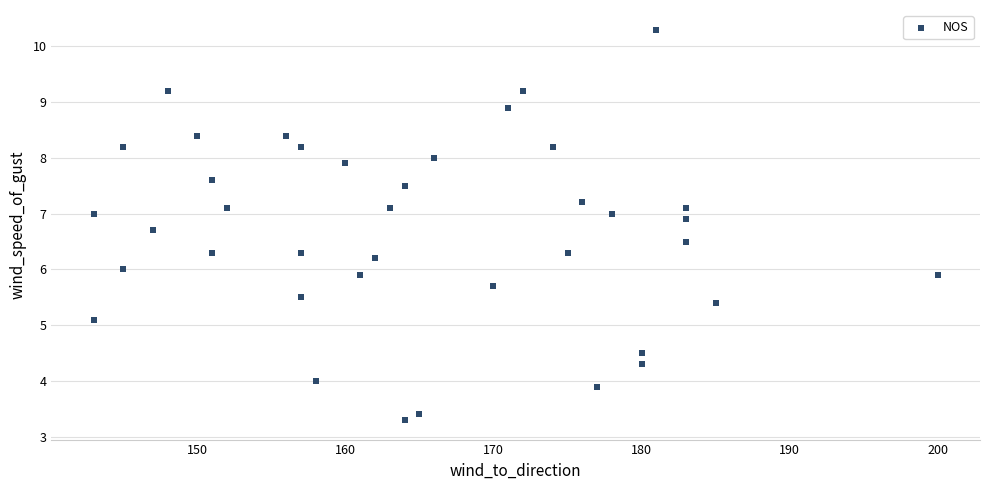

What is the range of X values (max minus min)?

57.0